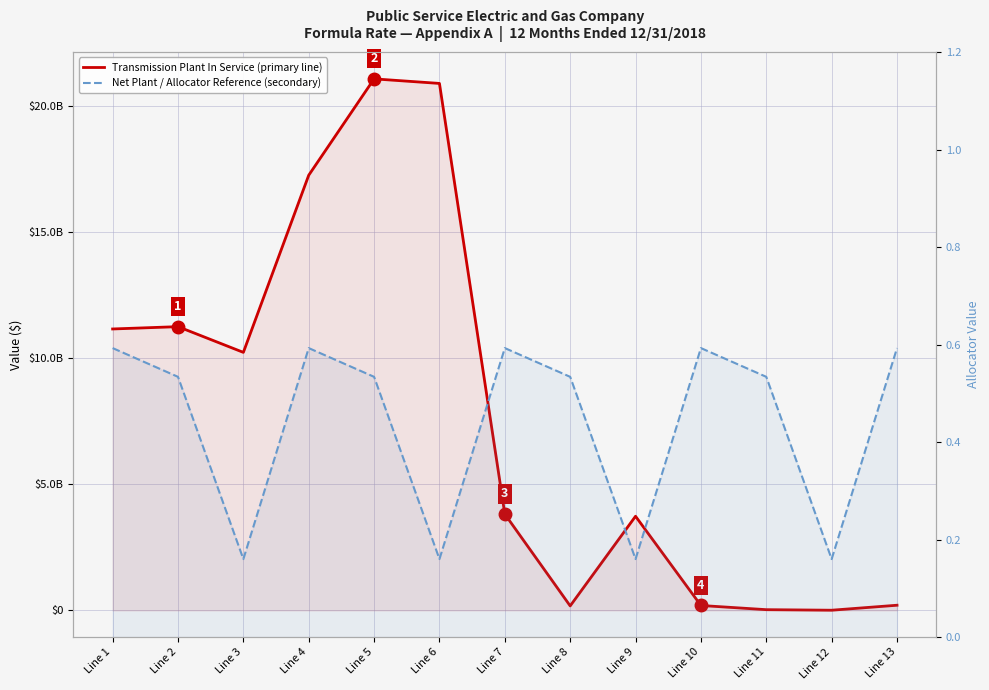

True or false: Transmission Plant In Service (primary line) and Net Plant / Allocator Reference (secondary) cross at least once.

False